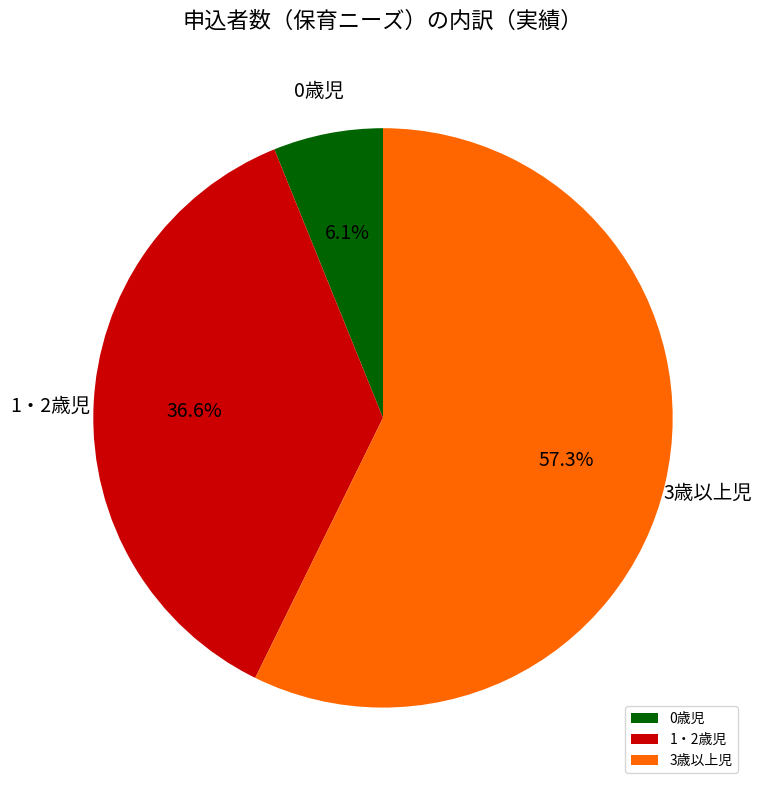

What percentage is the 0歳児 slice, to the nearest percent?

6%